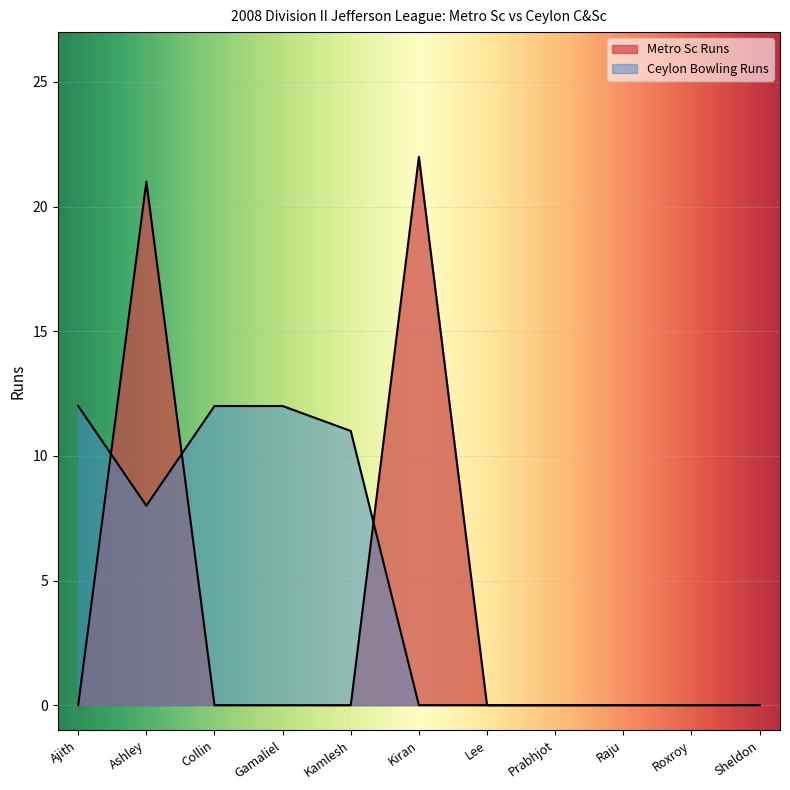

What is the greatest value displayed?

22